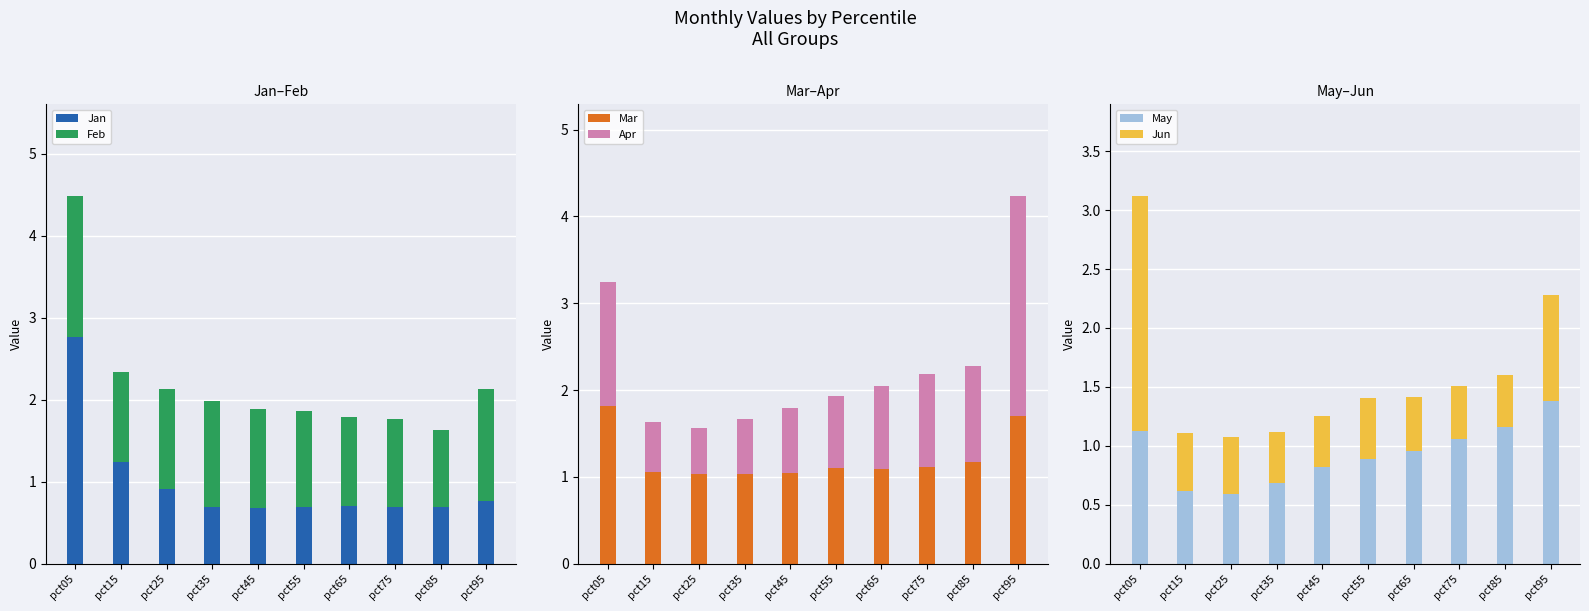

Reading left to right, transcribe all the data shown in this chart.

Jan: 2.8	1.2	0.9	0.7	0.7	0.7	0.7	0.7	0.7	0.8
Feb: 1.7	1.1	1.2	1.3	1.2	1.2	1.1	1.1	0.9	1.4
Mar: 1.8	1.1	1.0	1.0	1.0	1.1	1.1	1.1	1.2	1.7
Apr: 1.4	0.6	0.5	0.6	0.7	0.8	1.0	1.1	1.1	2.5
May: 1.1	0.6	0.6	0.7	0.8	0.9	1.0	1.1	1.2	1.4
Jun: 2.0	0.5	0.5	0.4	0.4	0.5	0.5	0.5	0.4	0.9